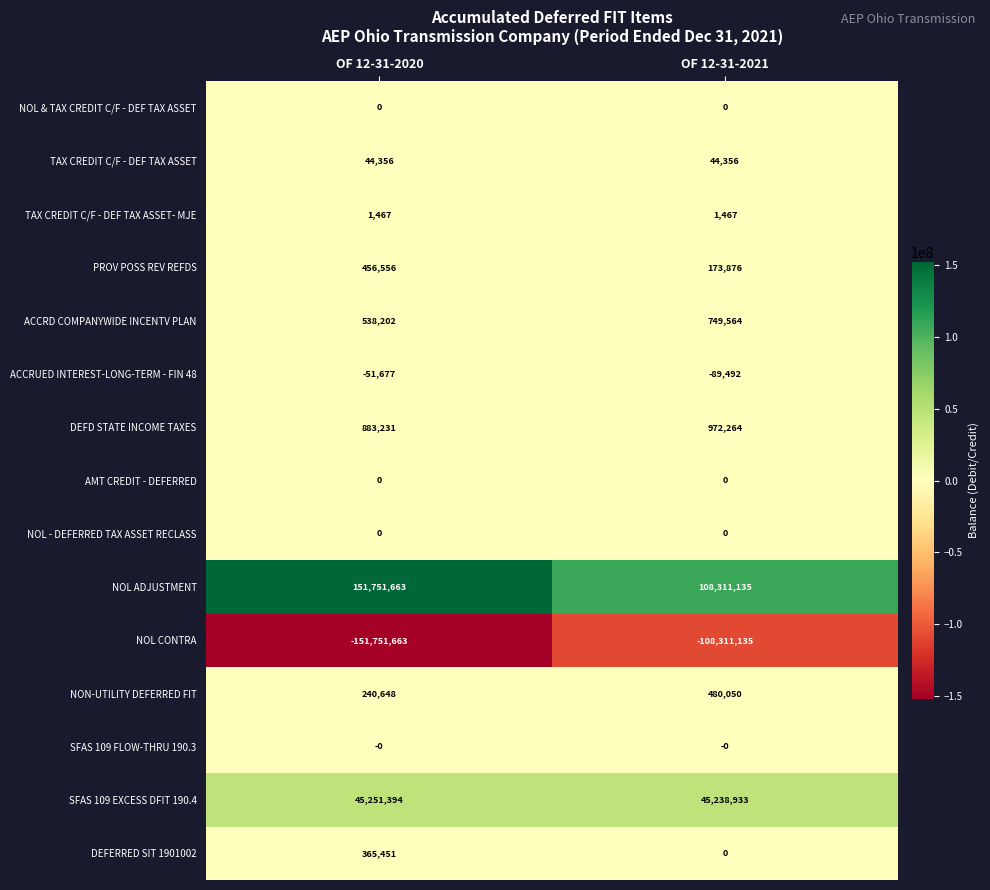

Reading left to right, extract all data points from this chart.

NOL & TAX CREDIT C/F - DEF TAX ASSET: OF 12-31-2020=0	OF 12-31-2021=0
TAX CREDIT C/F - DEF TAX ASSET: OF 12-31-2020=44356	OF 12-31-2021=44356
TAX CREDIT C/F - DEF TAX ASSET- MJE: OF 12-31-2020=1467	OF 12-31-2021=1467
PROV POSS REV REFDS: OF 12-31-2020=456556	OF 12-31-2021=173876
ACCRD COMPANYWIDE INCENTV PLAN: OF 12-31-2020=538202	OF 12-31-2021=749564
ACCRUED INTEREST-LONG-TERM - FIN 48: OF 12-31-2020=-51677	OF 12-31-2021=-89492
DEFD STATE INCOME TAXES: OF 12-31-2020=883231	OF 12-31-2021=972264
AMT CREDIT - DEFERRED: OF 12-31-2020=0	OF 12-31-2021=0
NOL - DEFERRED TAX ASSET RECLASS: OF 12-31-2020=0	OF 12-31-2021=0
NOL ADJUSTMENT: OF 12-31-2020=151751663	OF 12-31-2021=108311135
NOL CONTRA: OF 12-31-2020=-151751663	OF 12-31-2021=-108311135
NON-UTILITY DEFERRED FIT: OF 12-31-2020=240648	OF 12-31-2021=480050
SFAS 109 FLOW-THRU 190.3: OF 12-31-2020=0	OF 12-31-2021=0
SFAS 109 EXCESS DFIT 190.4: OF 12-31-2020=45251394	OF 12-31-2021=45238933
DEFERRED SIT 1901002: OF 12-31-2020=365451	OF 12-31-2021=0